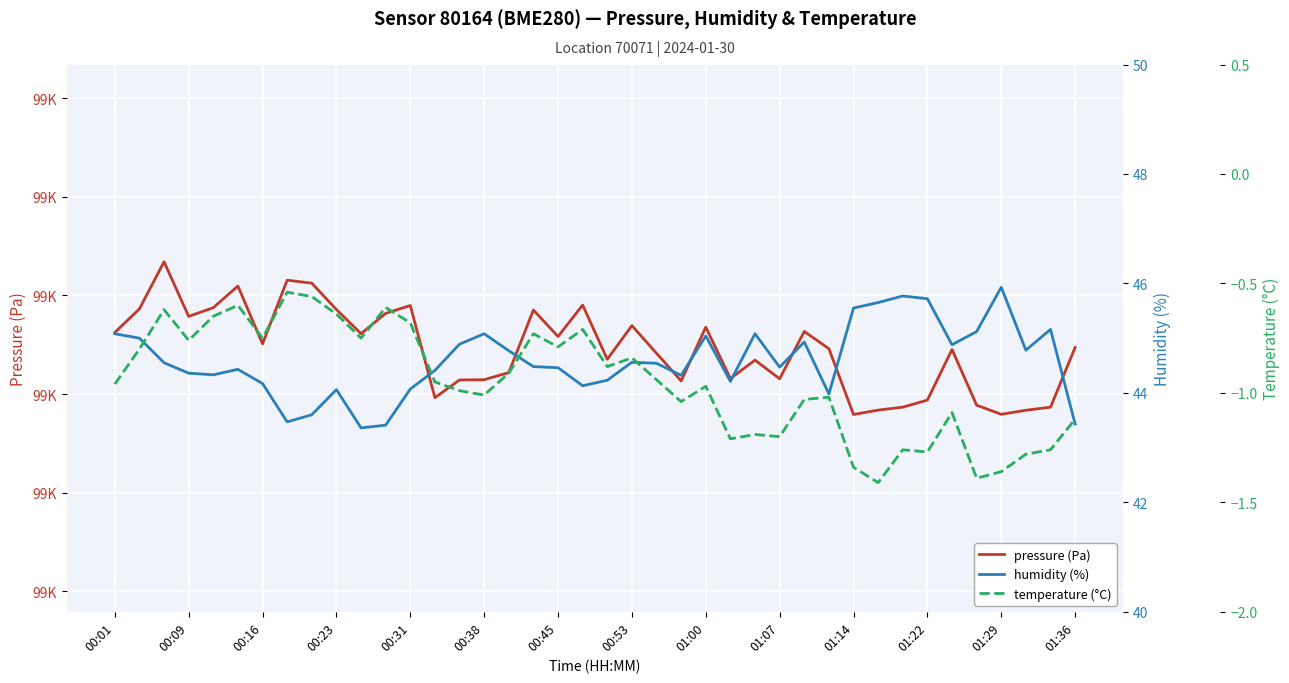

What is the maximum value for pressure (Pa)?

99117.0